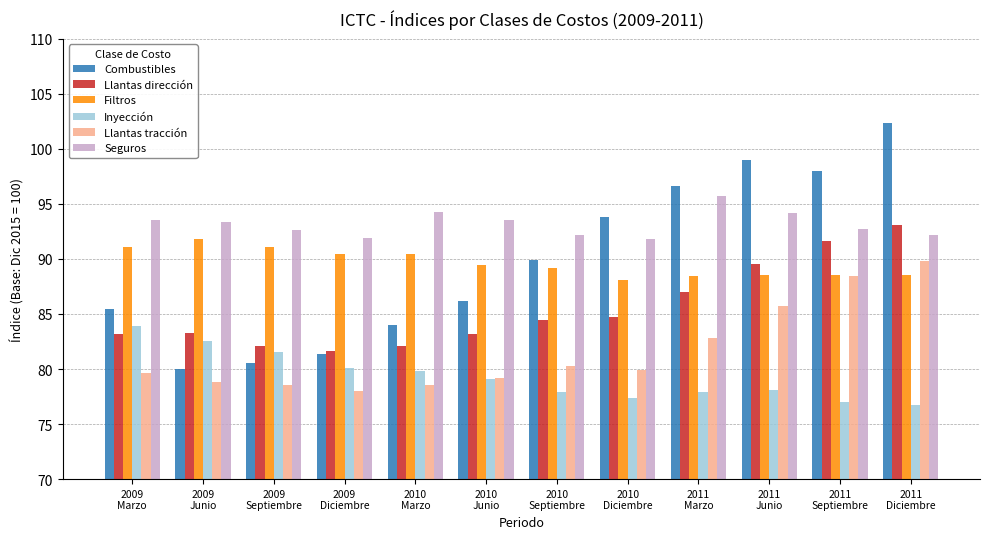

Are the bars grouped side by side (vs. stacked)?

Yes